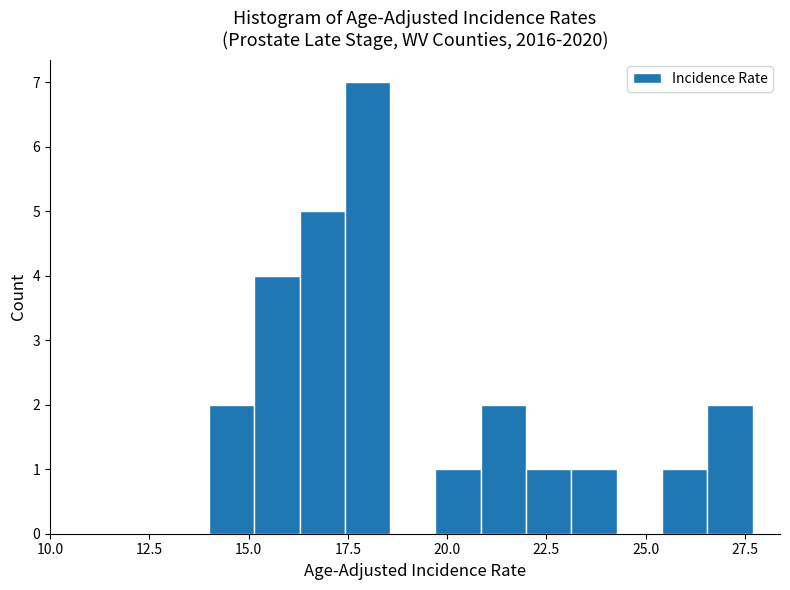

Read against the x-axis, roughly where is the centre of the tallest bar?

18.0